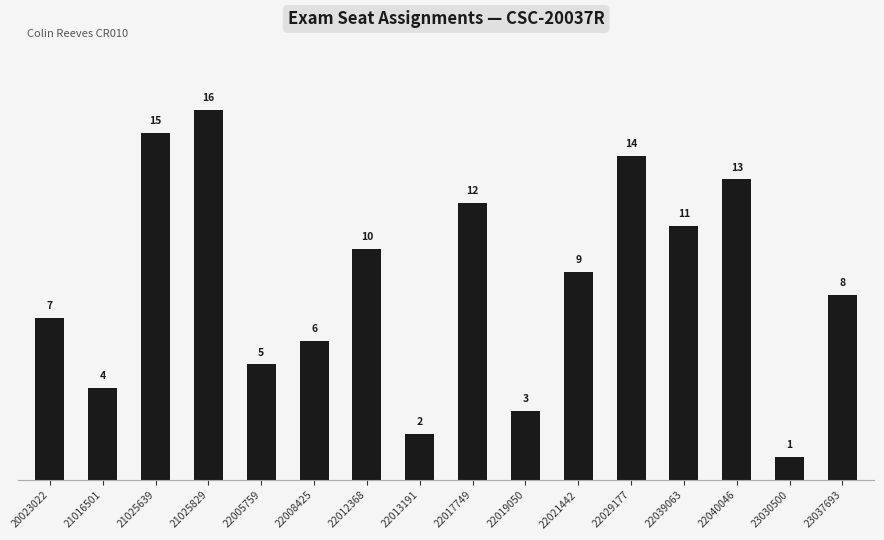

Which has a higher value, 22021442 or 22005759?

22021442